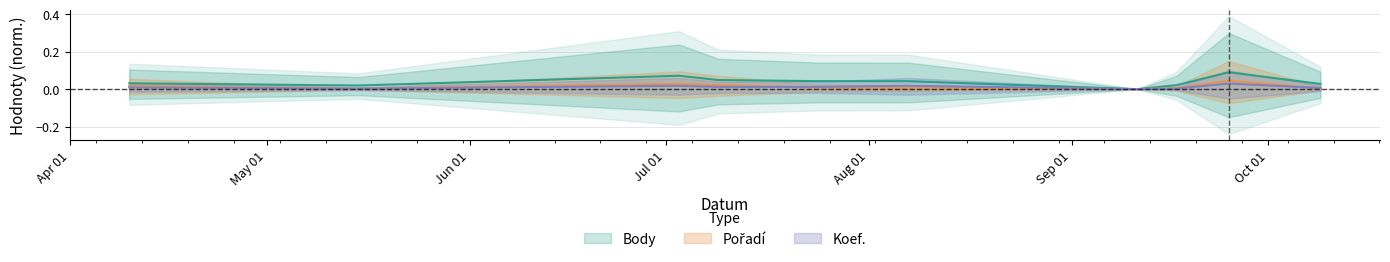

Which has a higher value, 2010-09-11 or 2010-07-24?

2010-07-24